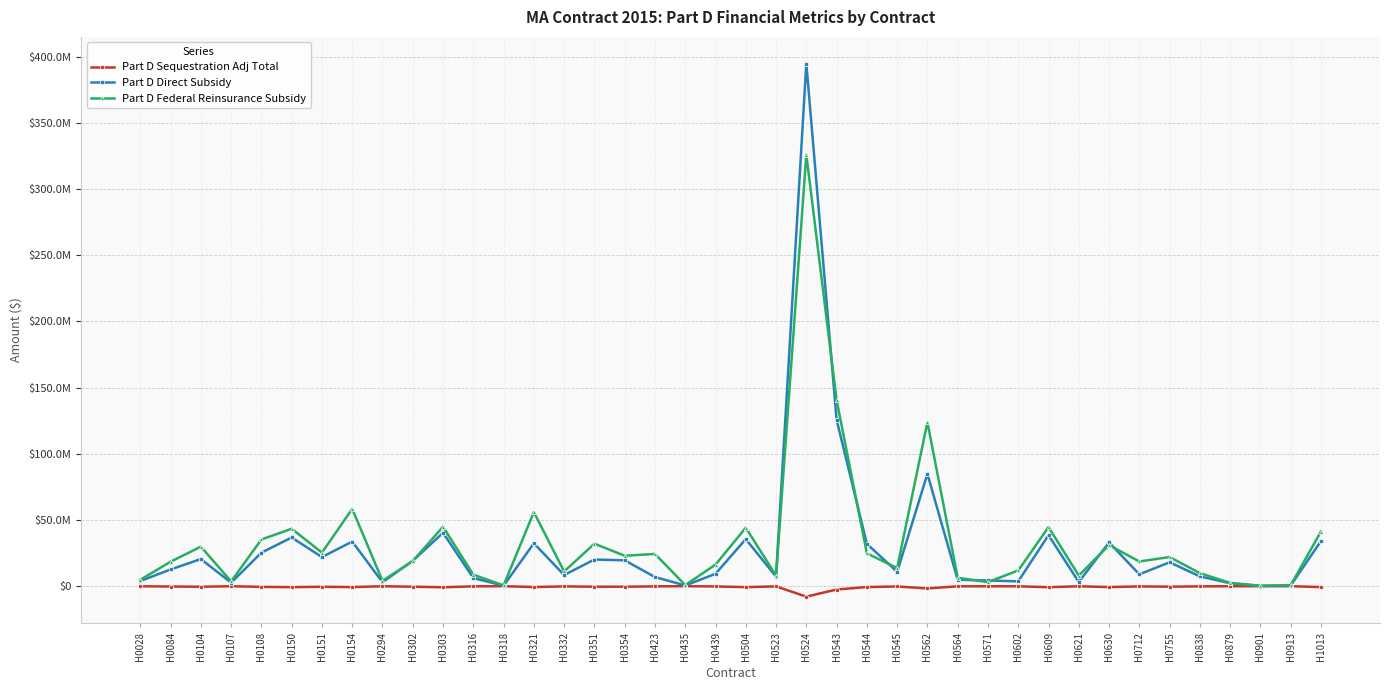

Which series has the largest range (max minus min)?

Part D Direct Subsidy